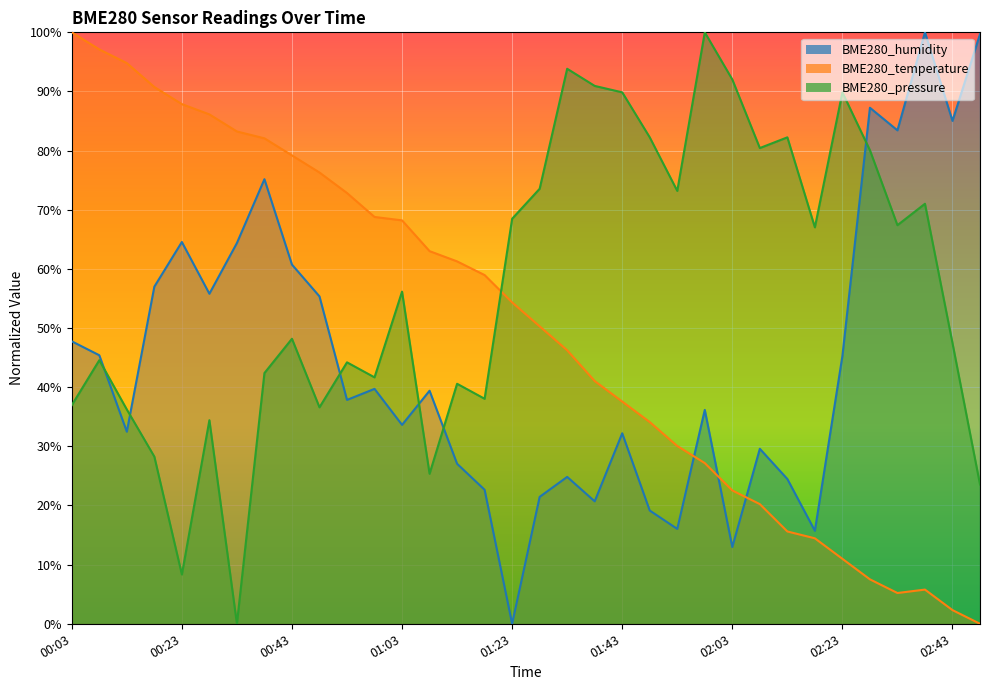

Rank the series at 00:58 from lowest to highest value.

BME280_humidity, BME280_pressure, BME280_temperature